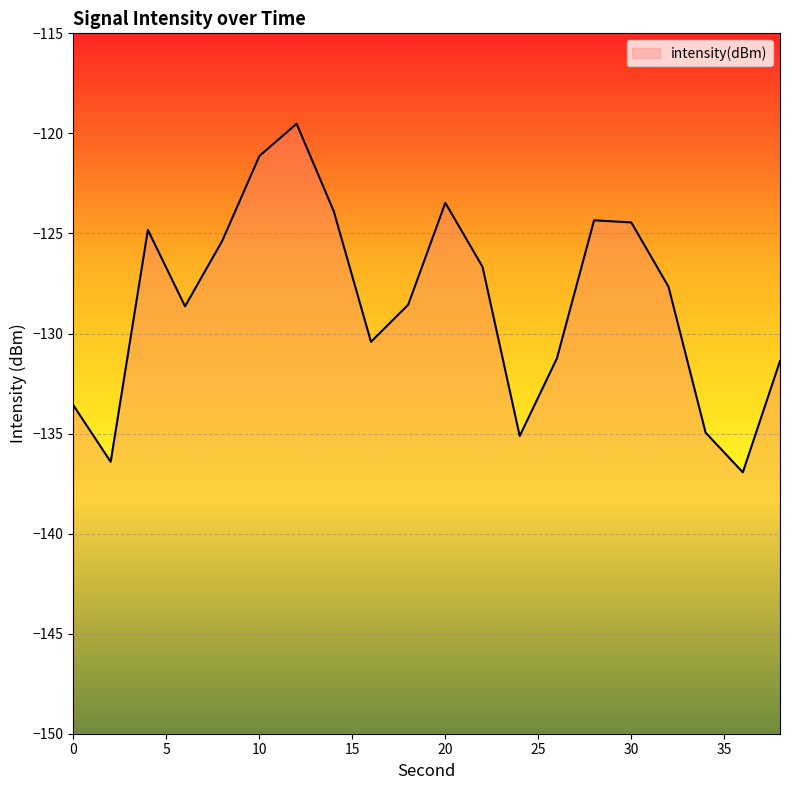

The value at 14 is -29.7. True or false?

False